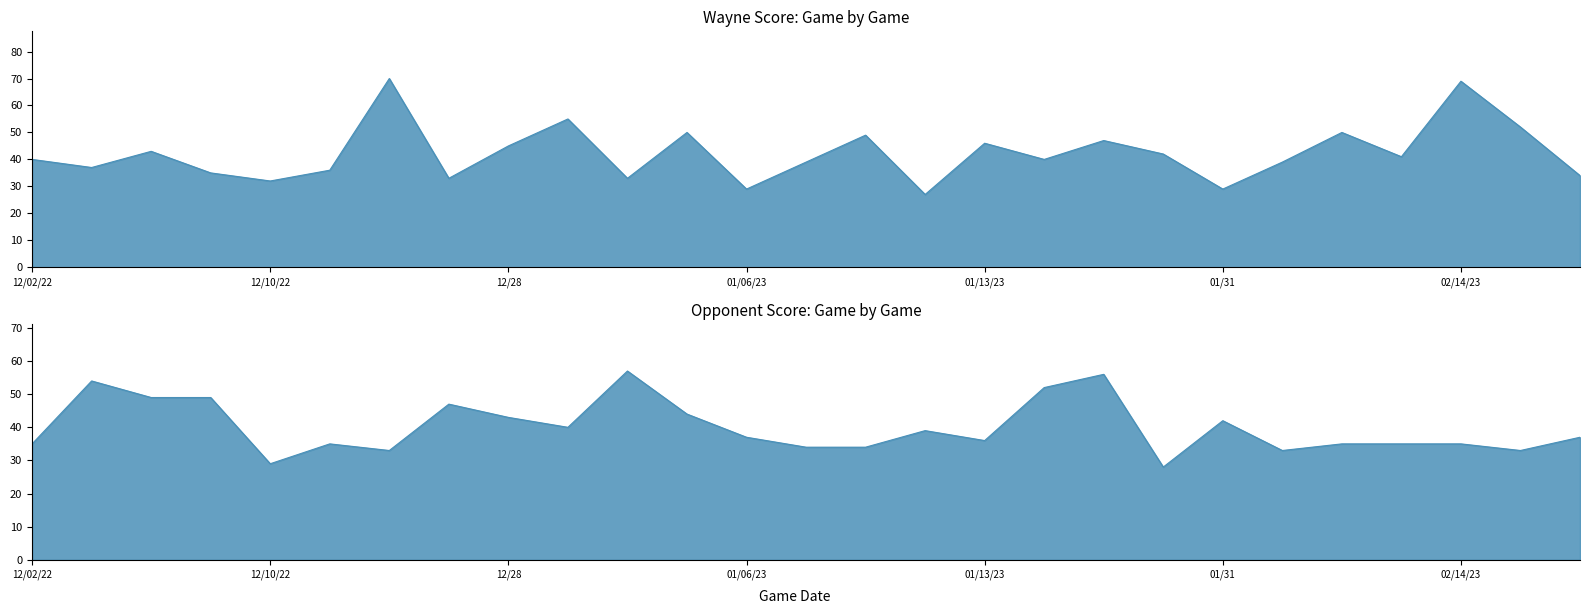

Where is the first local minimum for Opponent Score?

12/10/22